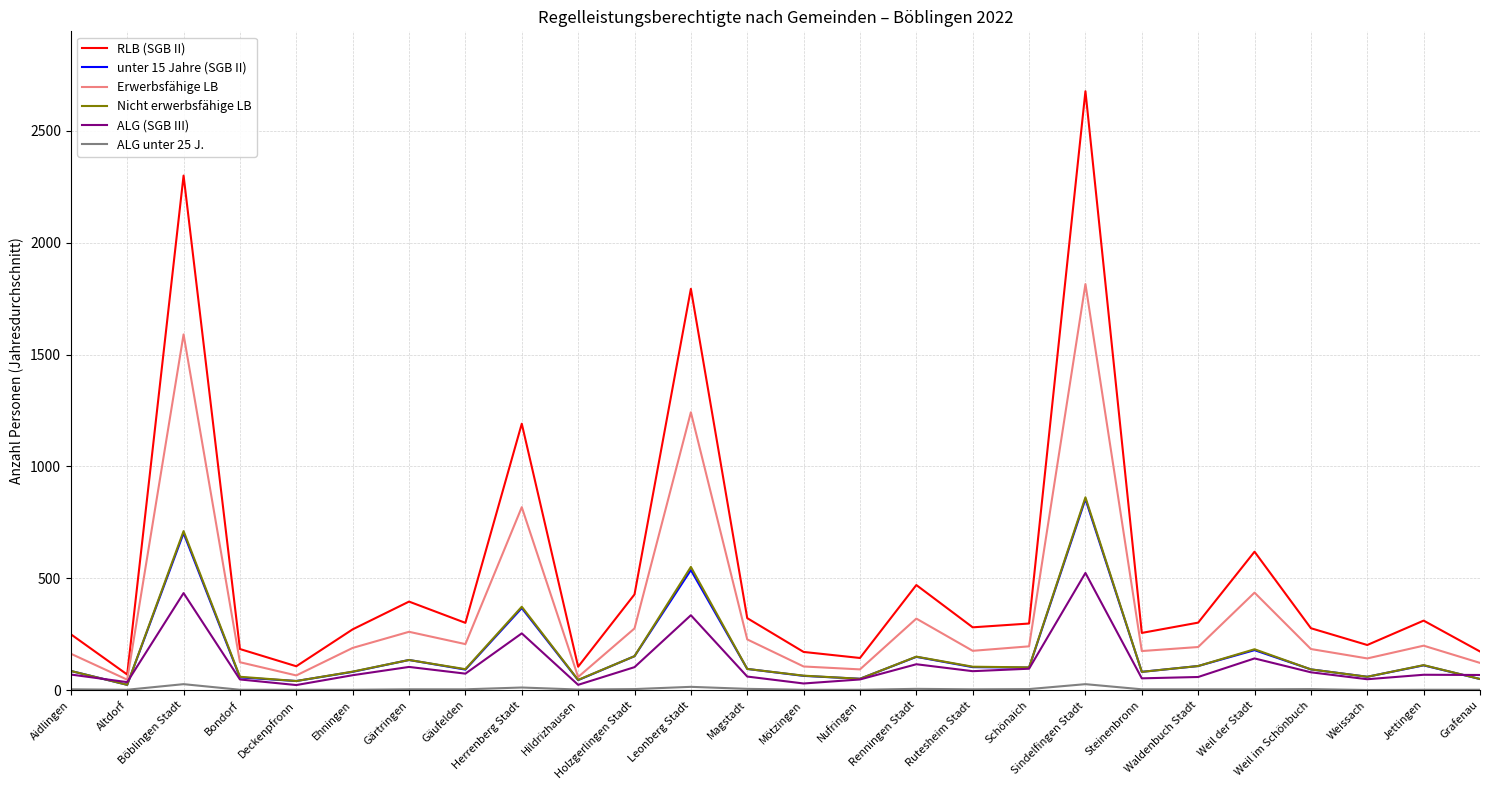

Which series has the largest range (max minus min)?

RLB (SGB II)